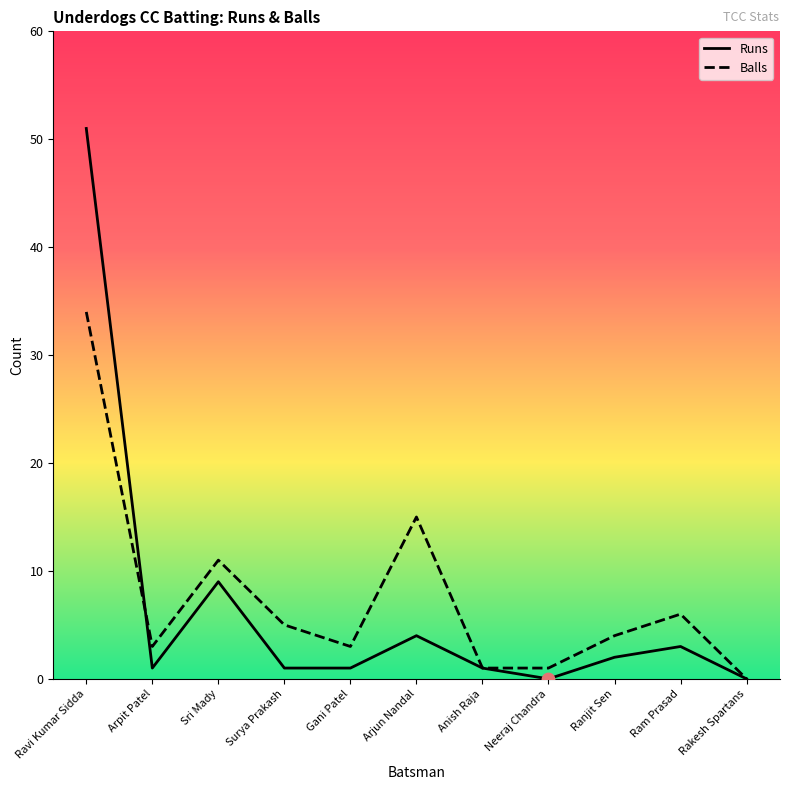

What is the total value across all series at Ranjit Sen?

6